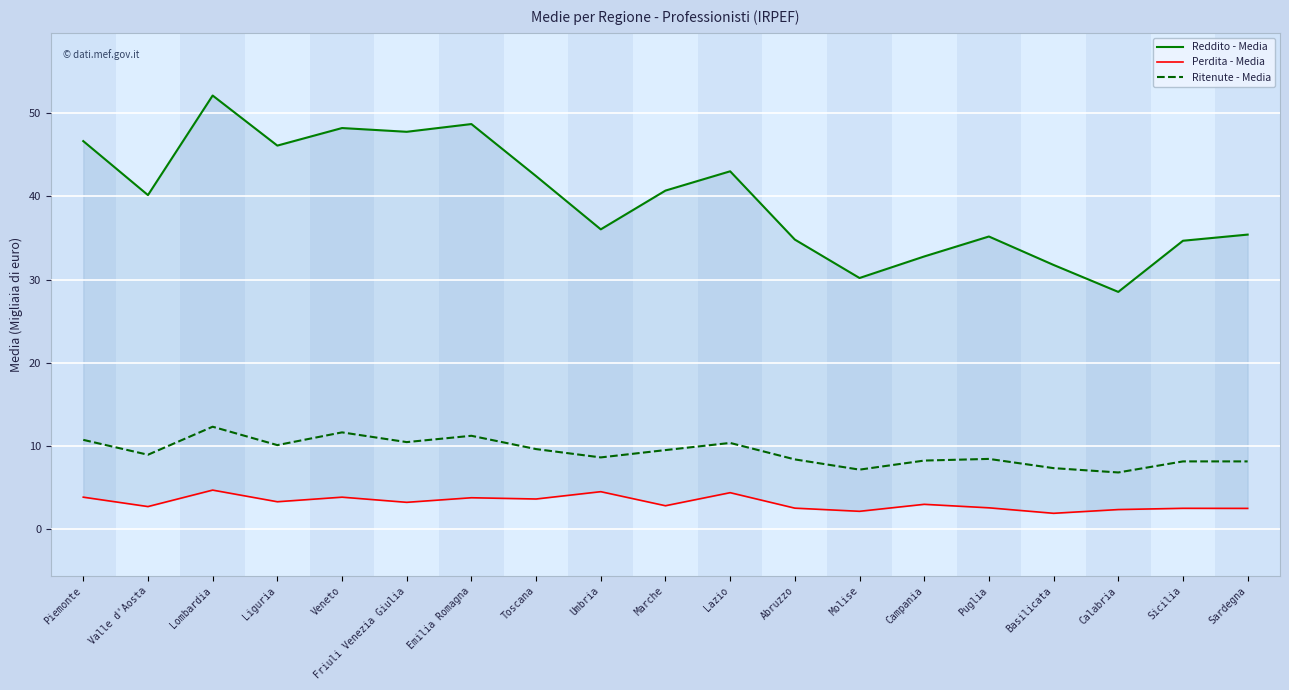

List the series in order of their overall mean, highest first.

Reddito - Media, Ritenute - Media, Perdita - Media